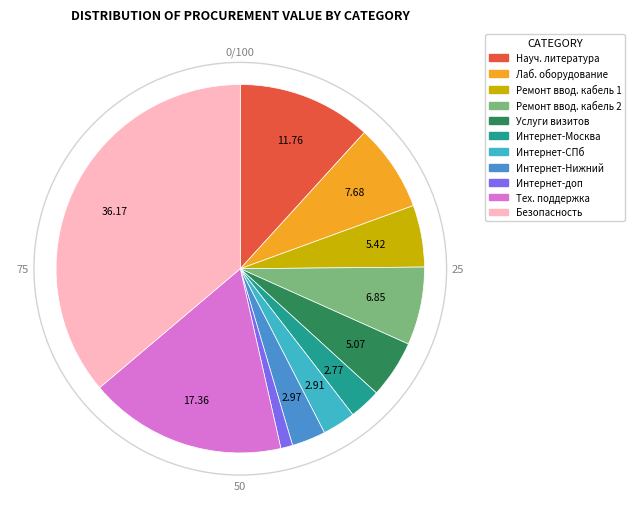

Is there a majority slice in this chart?

No